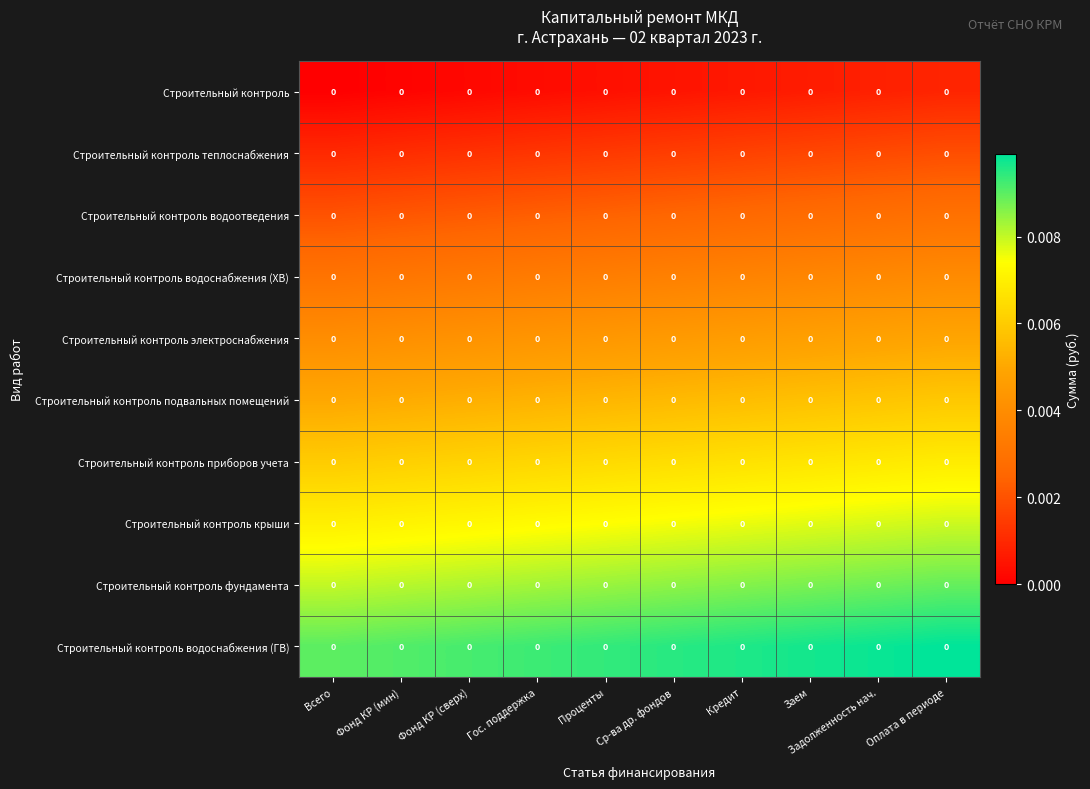

At which category is the sum across all series the highest?

Оплата в периоде